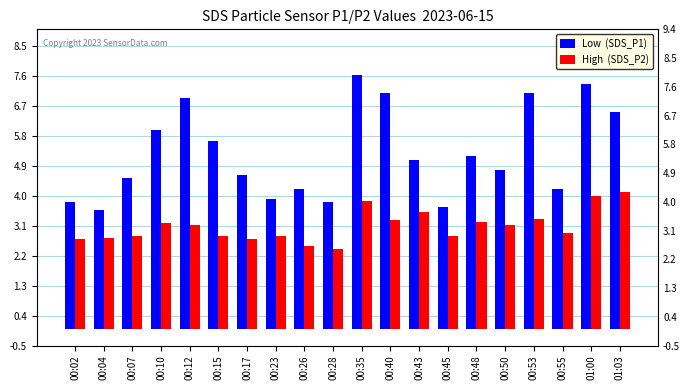

At which category is the sum across all series the highest?

00:35